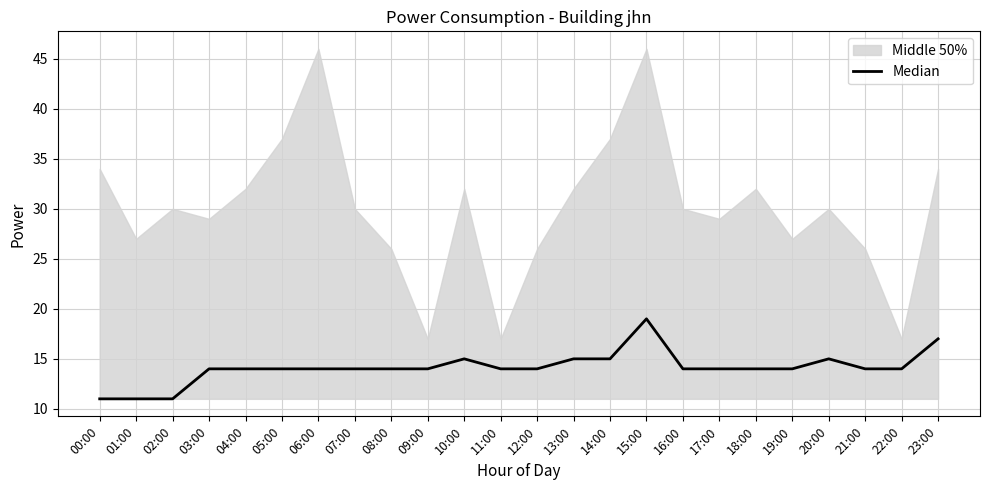

What position from the right is 19:00?

5